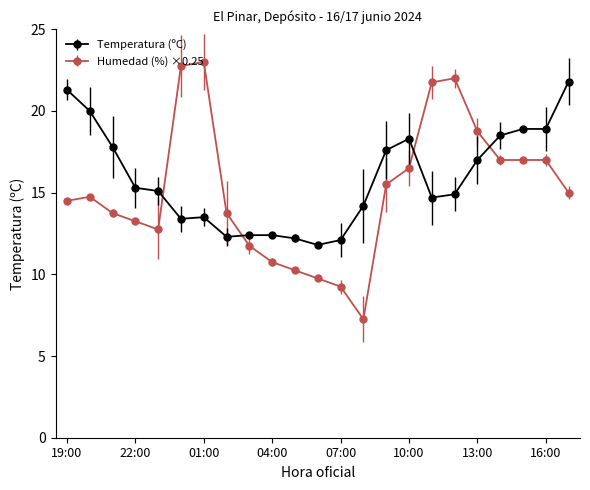

What is the maximum value for Temperatura (ºC)?

21.8